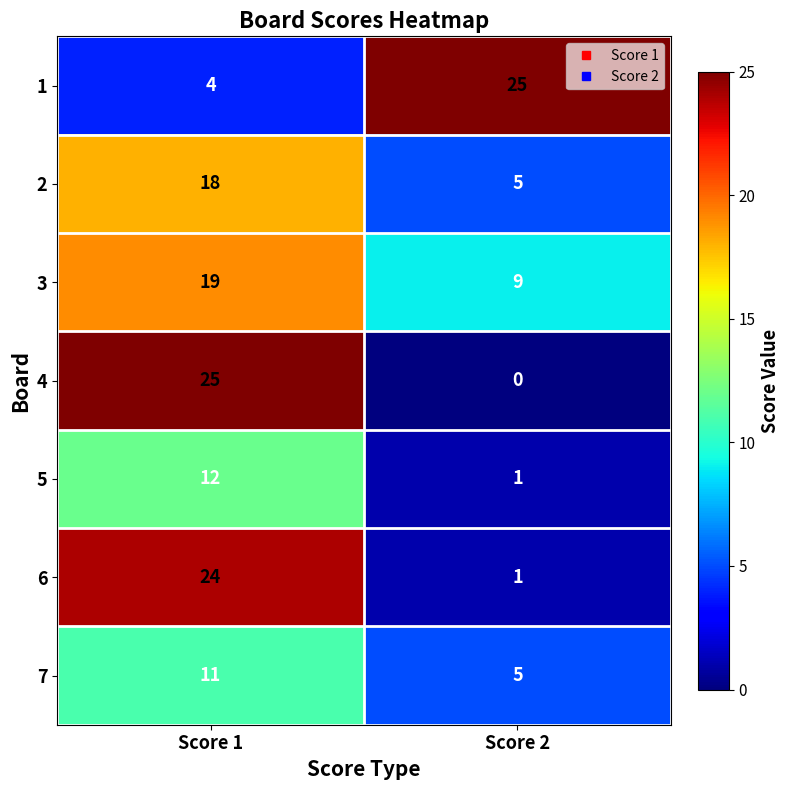

The value of 2 at Score 1 is 31. True or false?

False